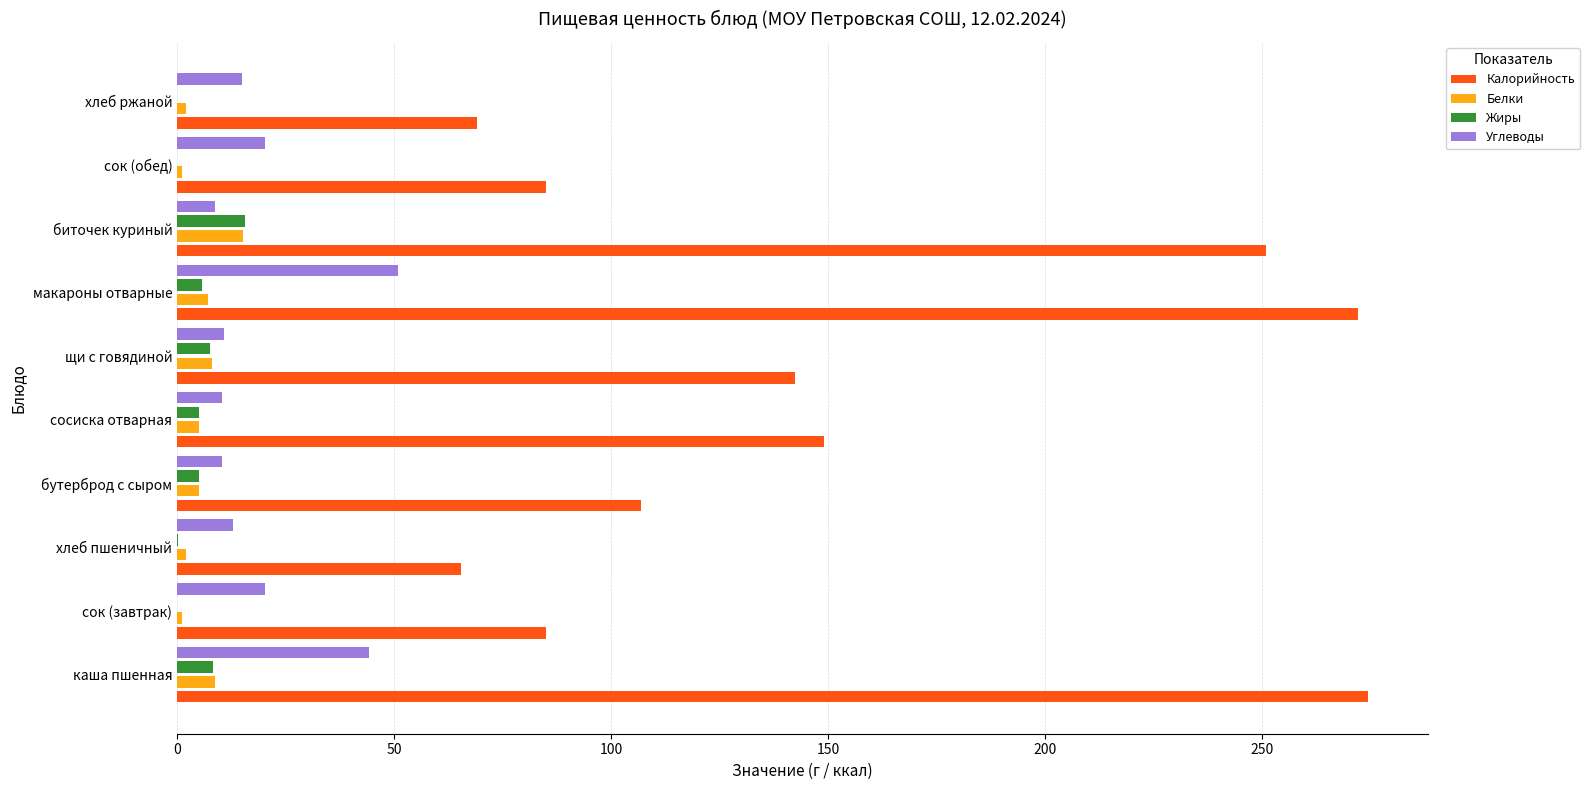

What is the maximum value for Жиры?

15.6